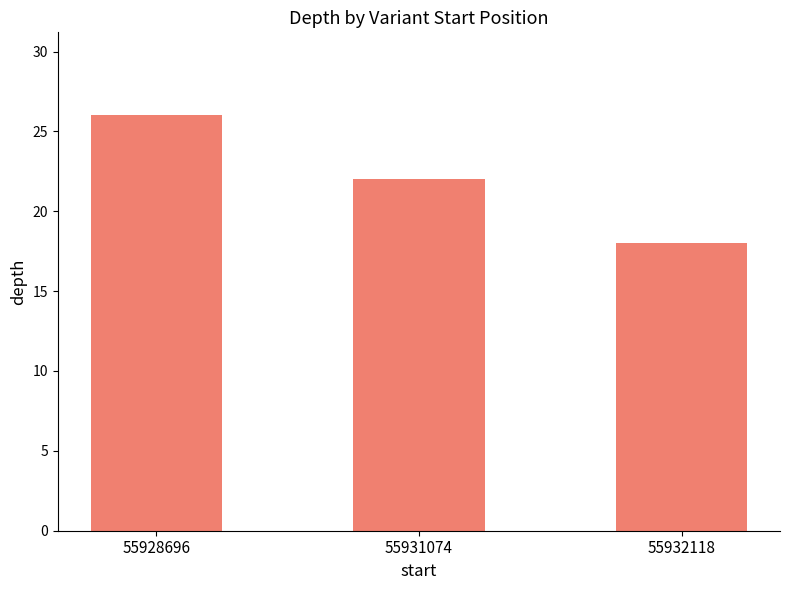

Reading left to right, what are all the values shown in this chart?

55928696=26	55931074=22	55932118=18